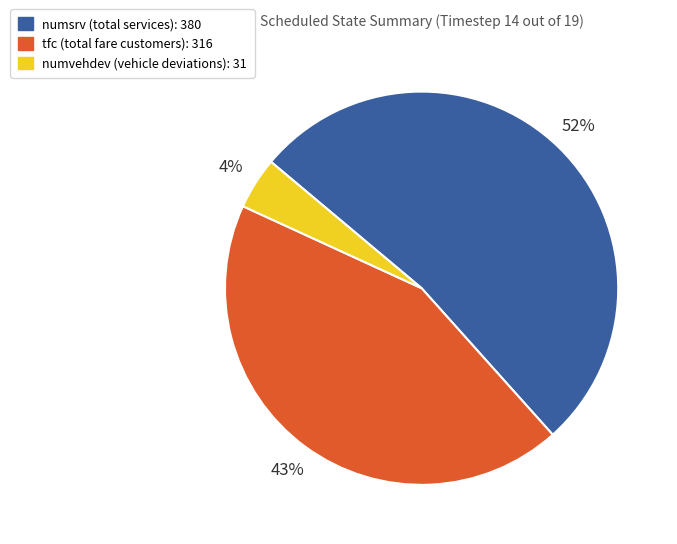

To the nearest percent, what is the difference between the largest and smallest slice percentages?

48%